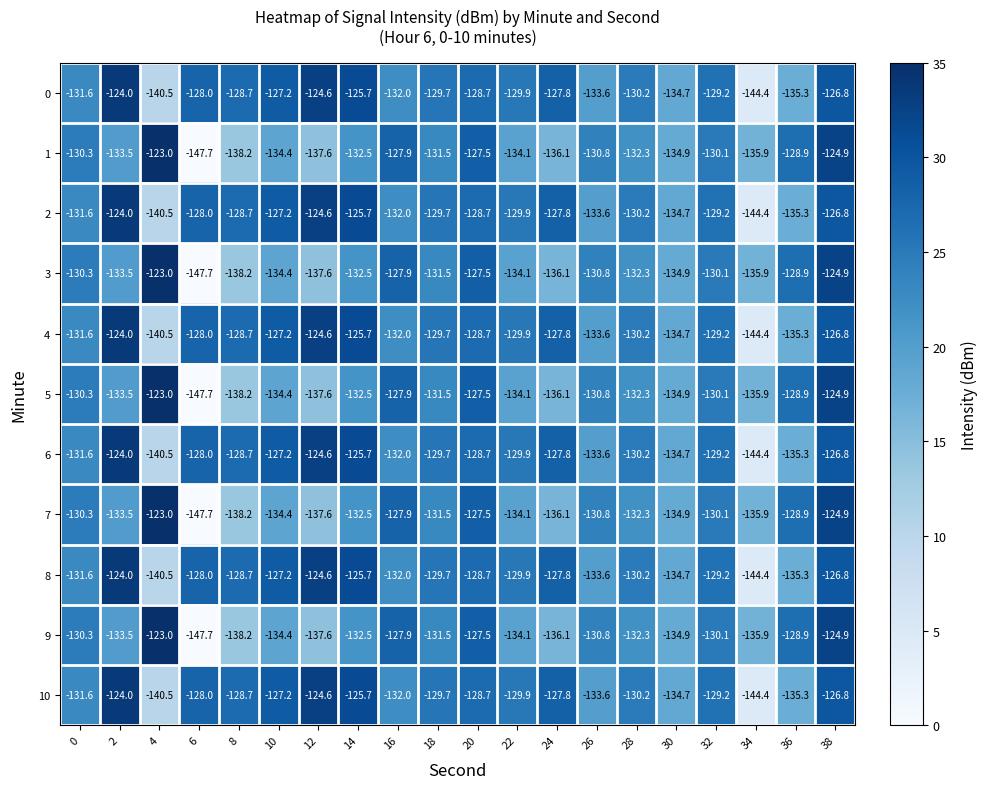

At which category is the sum across all series the highest?

38